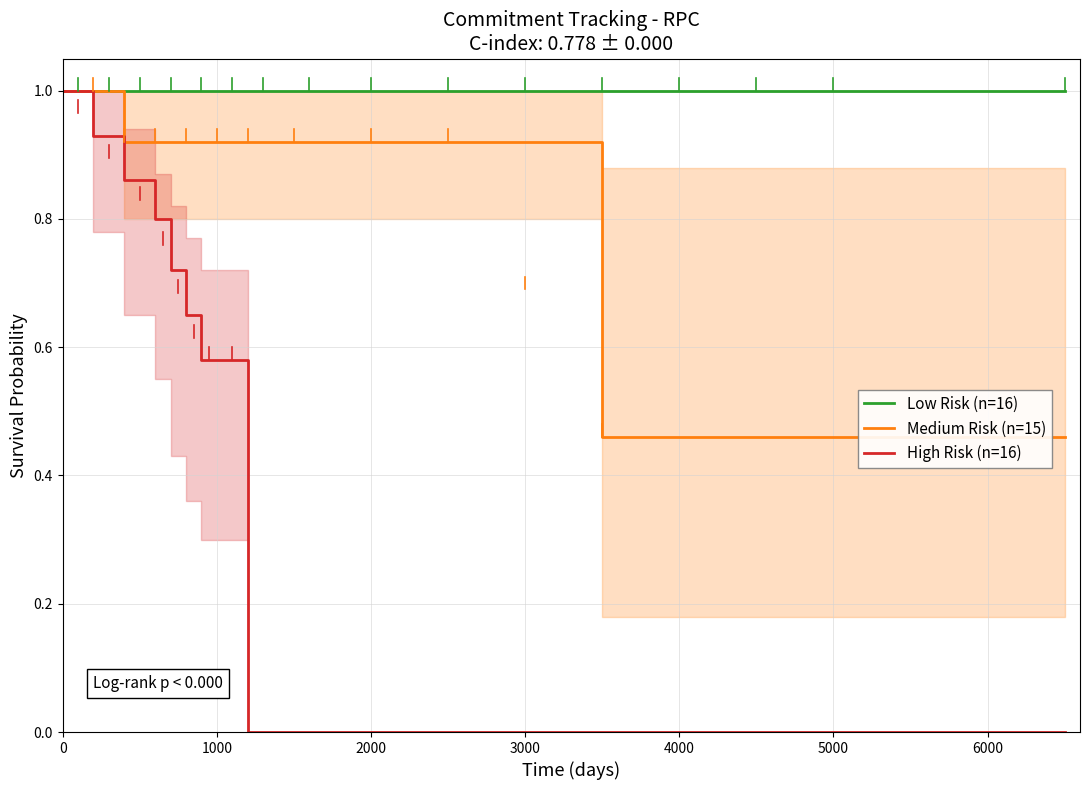

What are all the series names shown in the legend?

Low Risk (n=16), Medium Risk (n=15), High Risk (n=16)